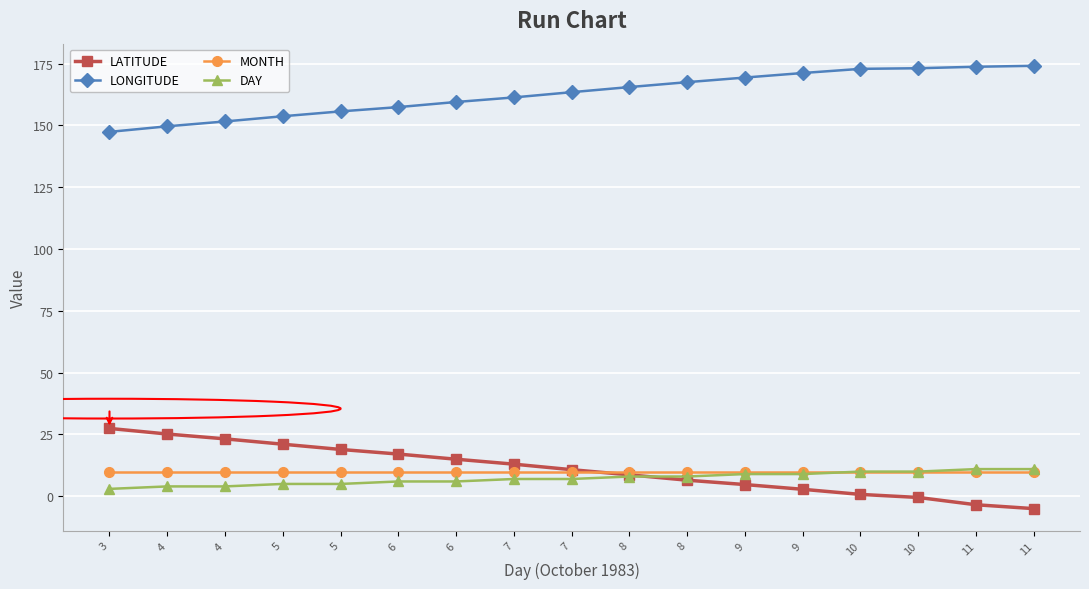

What is the sum of all MONTH values?

170.0